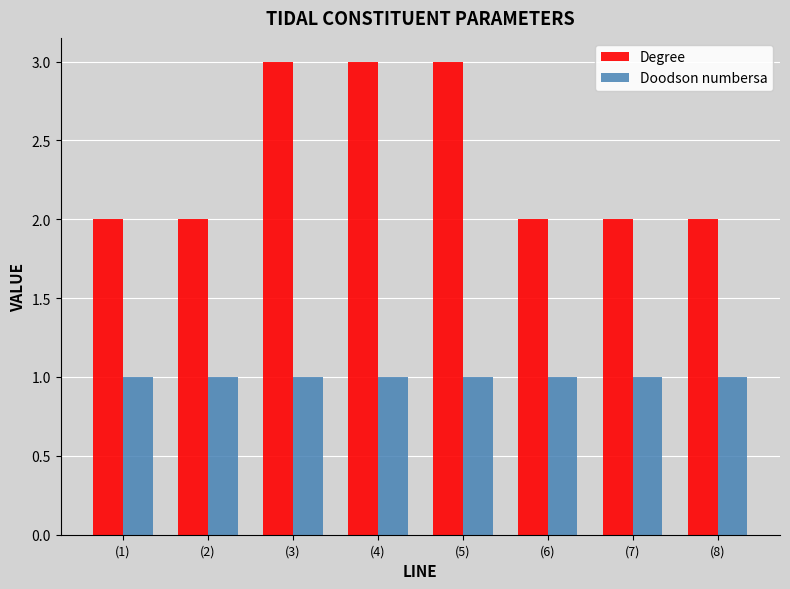

The Doodson numbersa series shows 0 at (2). True or false?

False